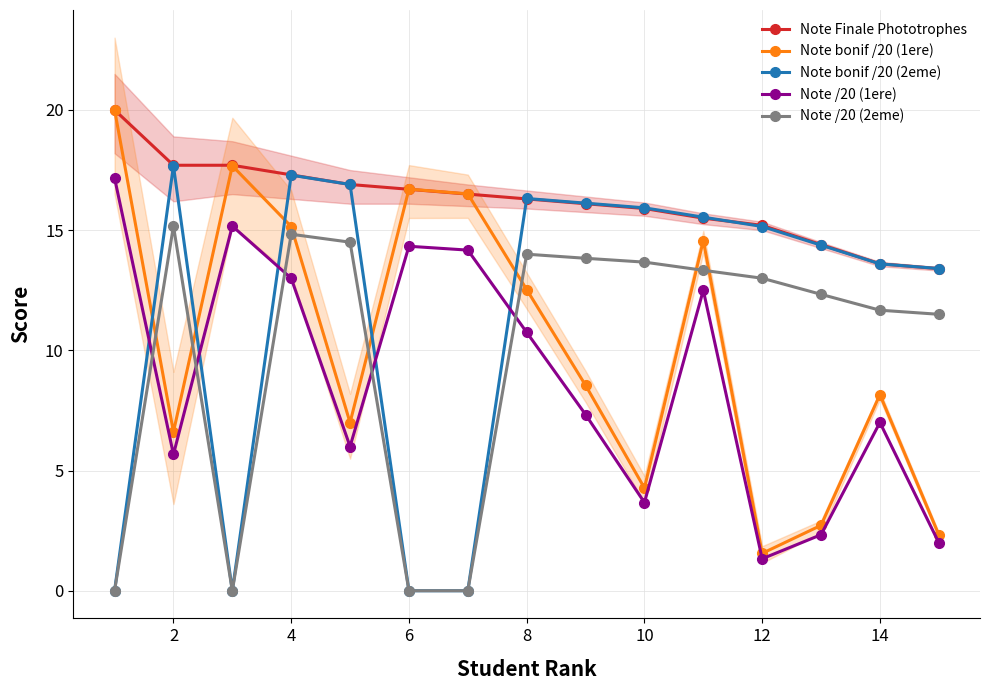

Which series has the largest total across all categories?

Note Finale Phototrophes